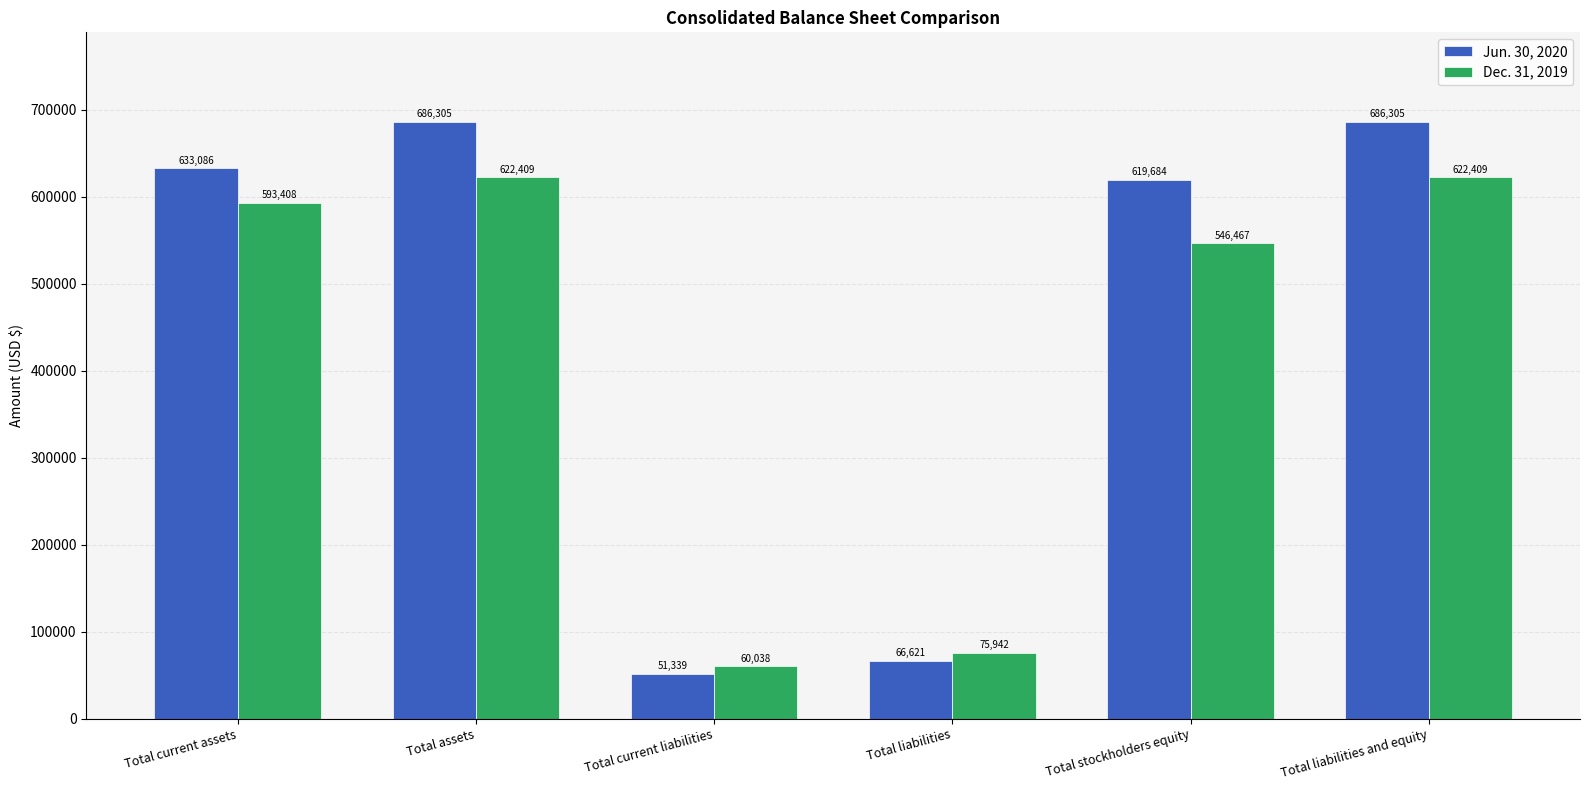

Where is Dec. 31, 2019 nearest to the value 341223?

Total stockholders equity